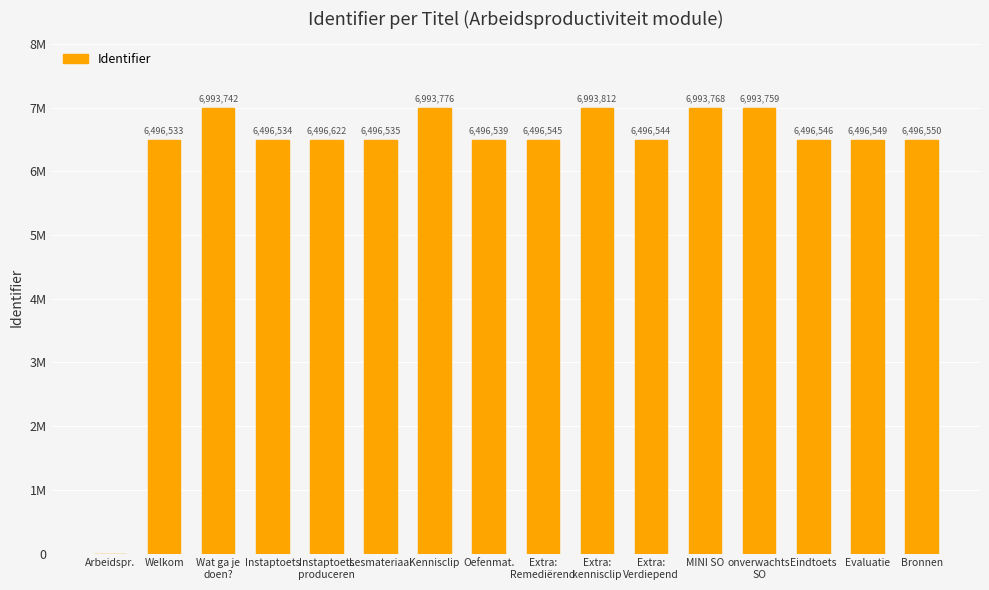

How many values are above zero?

15